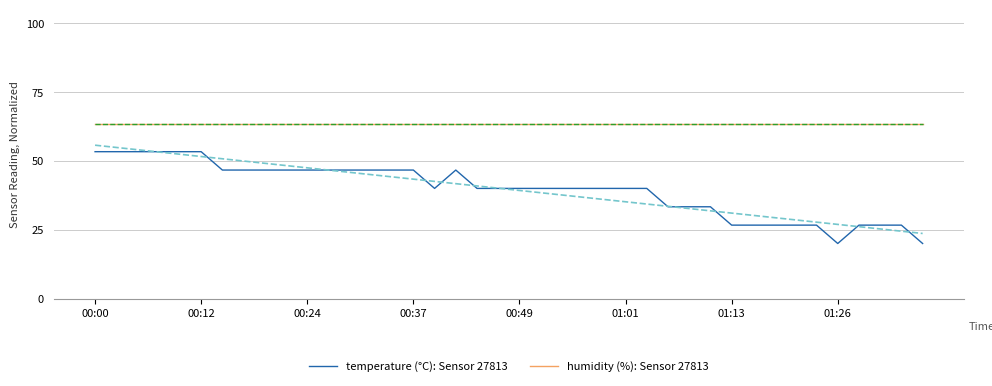

True or false: temperature (°C): Sensor 27813 and humidity (%): Sensor 27813 intersect in this chart.

False